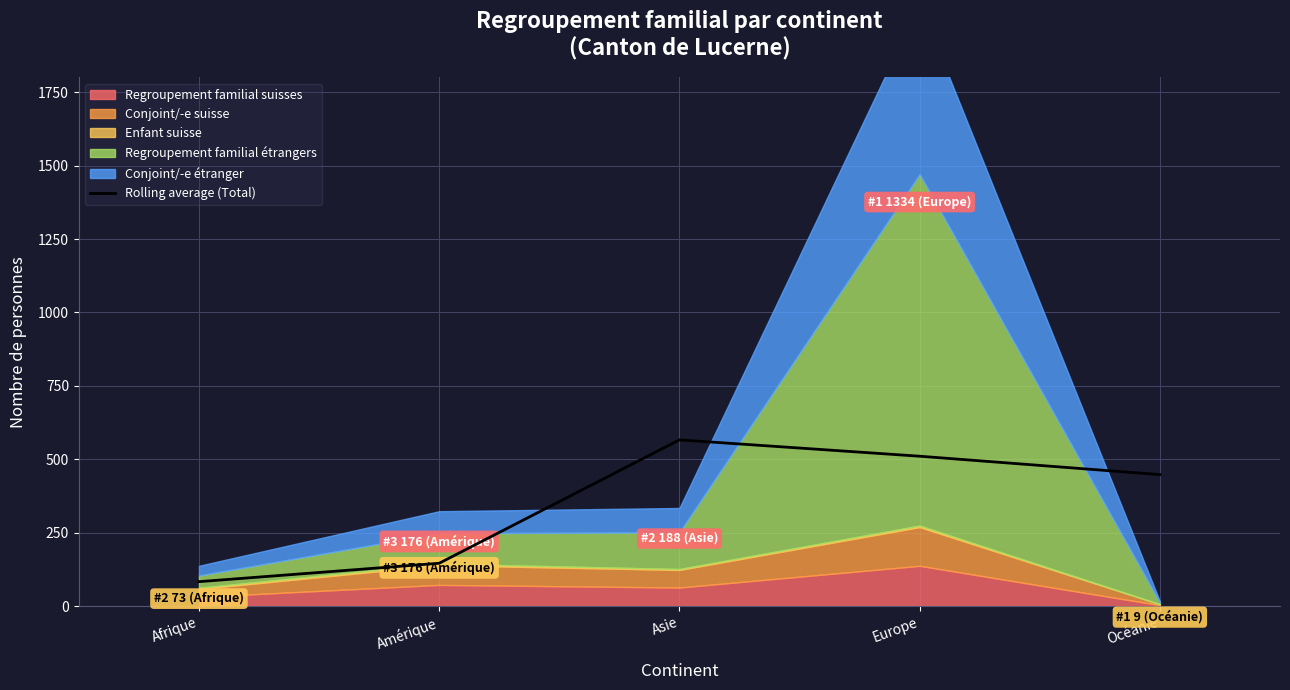

At which label does Rolling average (Total) reach its peak?

Asie